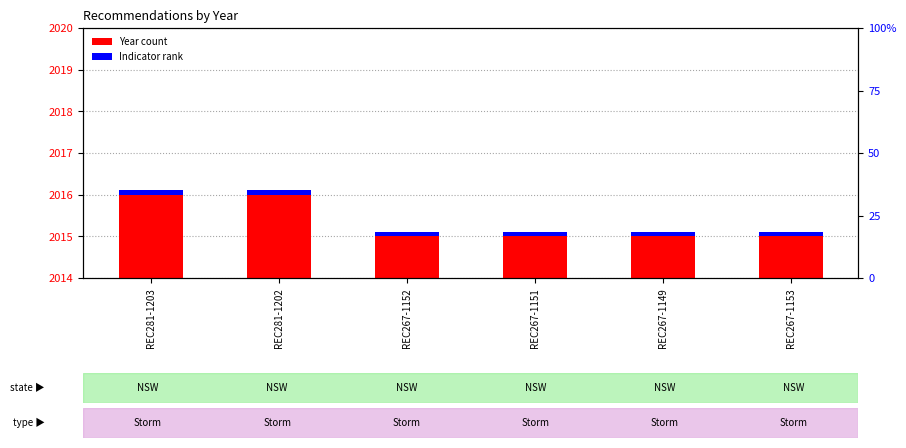

What is the difference between the second highest and second lowest values in the Year series?

1.0